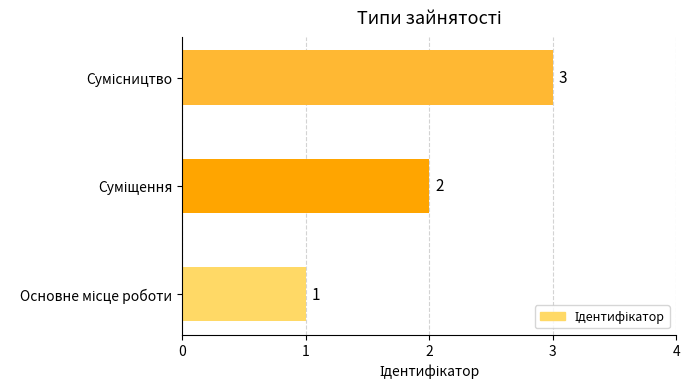

Count the values in the range 1 to 3.

3